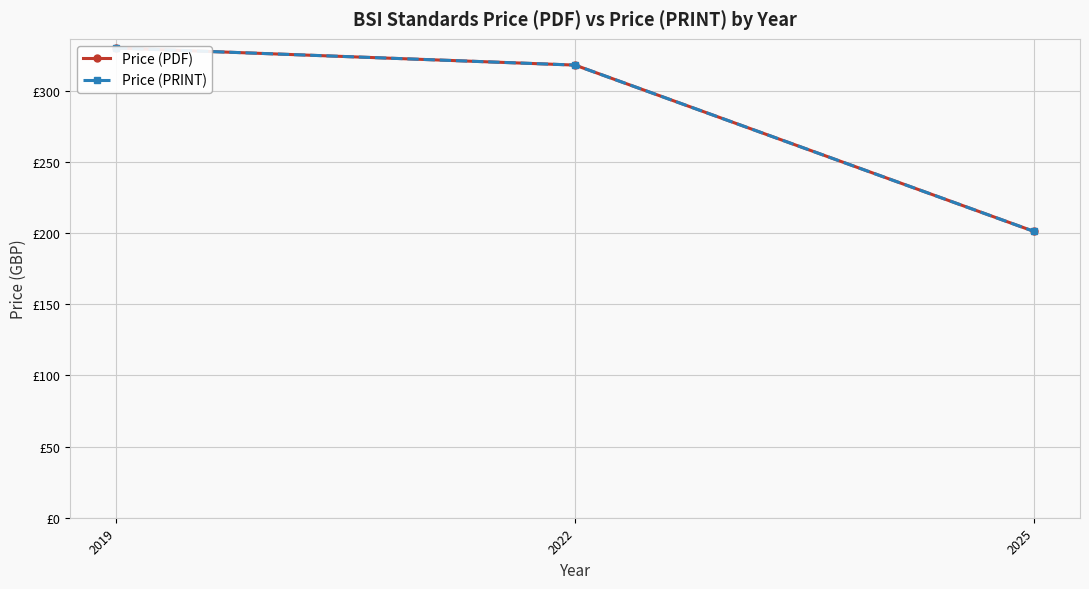

What is the sum of the Price (PRINT) values at 2022 and 2019?

648.0